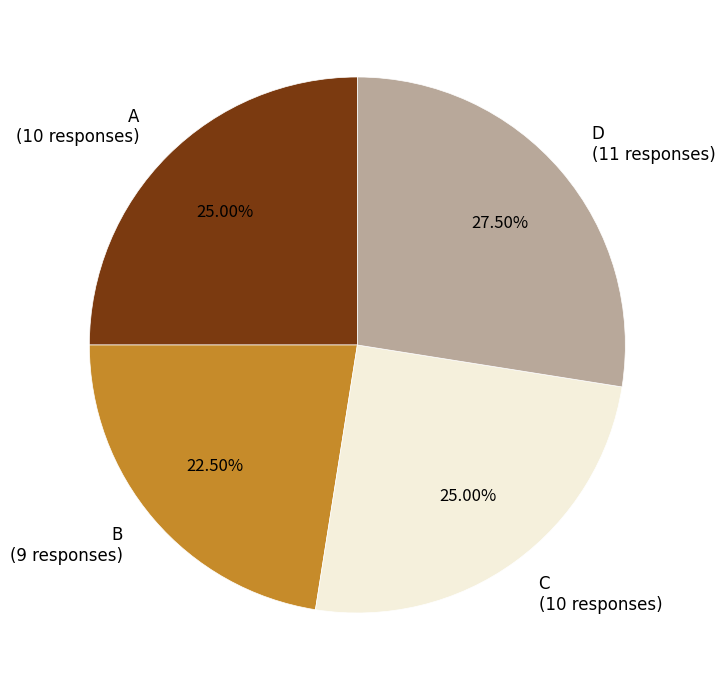

Which has a higher value, D (11 responses) or C (10 responses)?

D (11 responses)